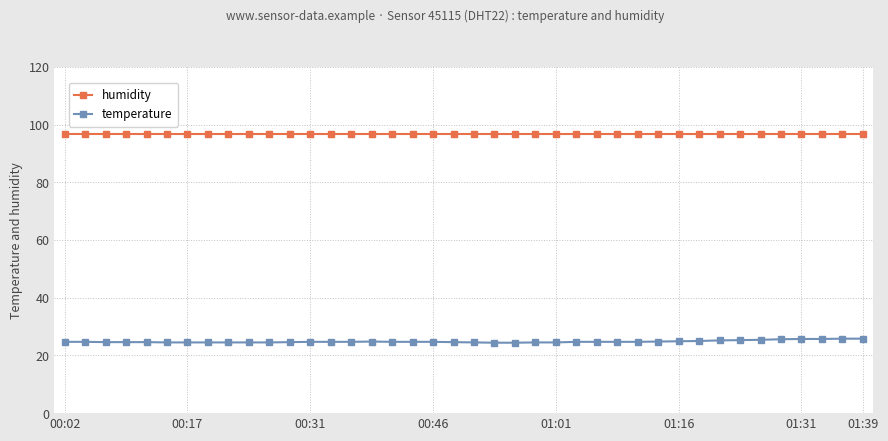

What is the value of the temperature point at the 12th from the left?

24.6